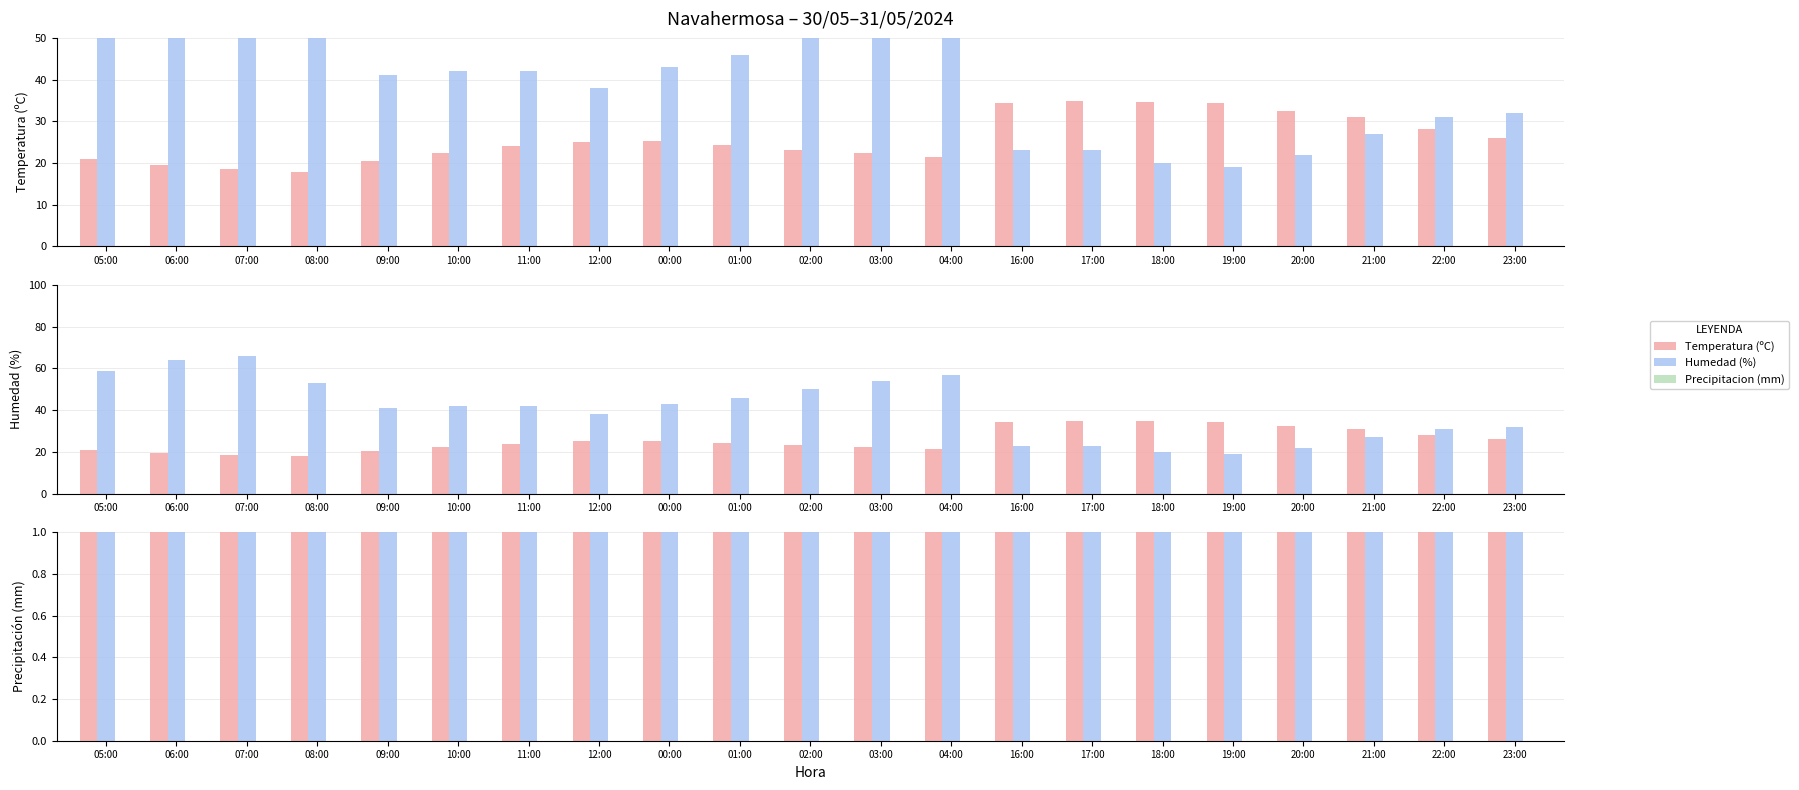

What are all the series names shown in the legend?

Temperatura (ºC), Humedad (%), Precipitacion (mm)